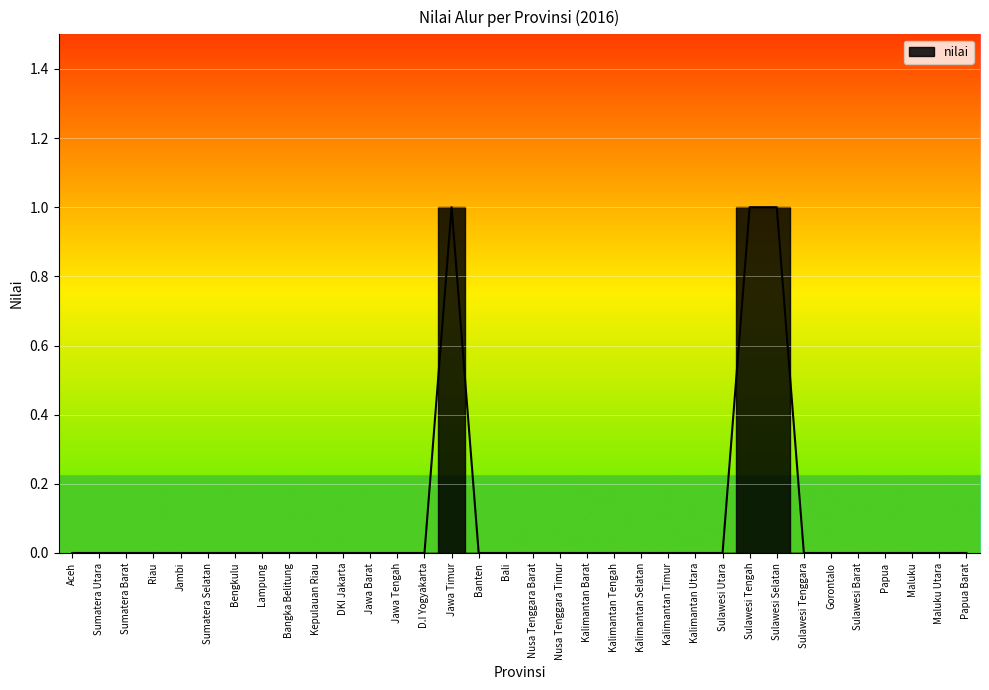

At which label is the value closest to 0?

Aceh